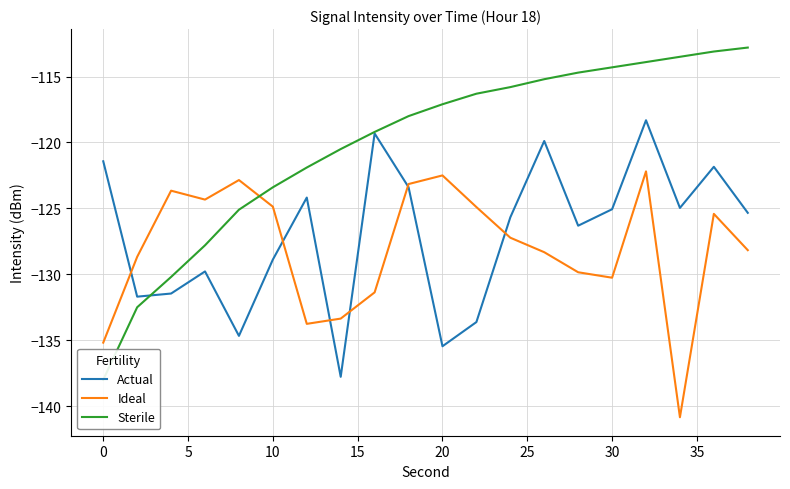

What is the maximum value shown in the chart?

-112.8